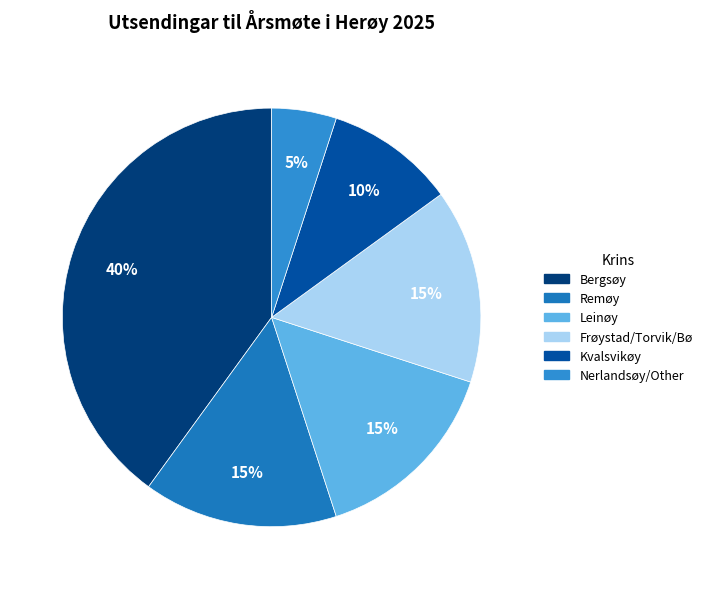

What percentage do Bergsøy and Frøystad/Torvik/Bø together represent?

55.0%